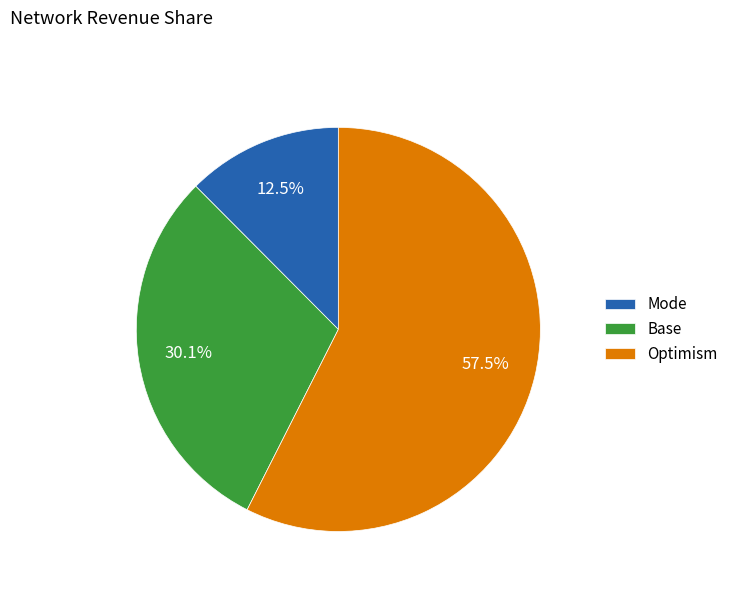

Rank the categories by value from lowest to highest.

Mode, Base, Optimism